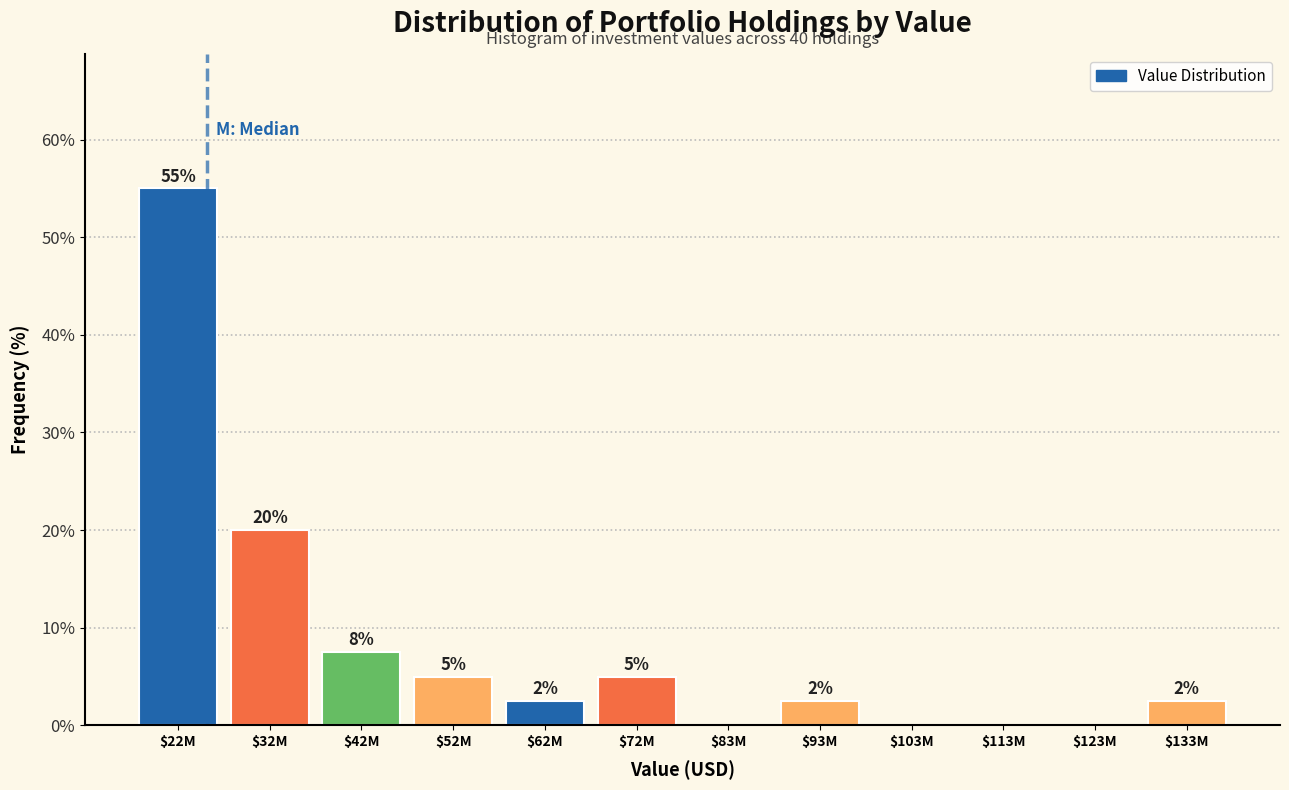

What is the maximum value shown in the chart?

55.0